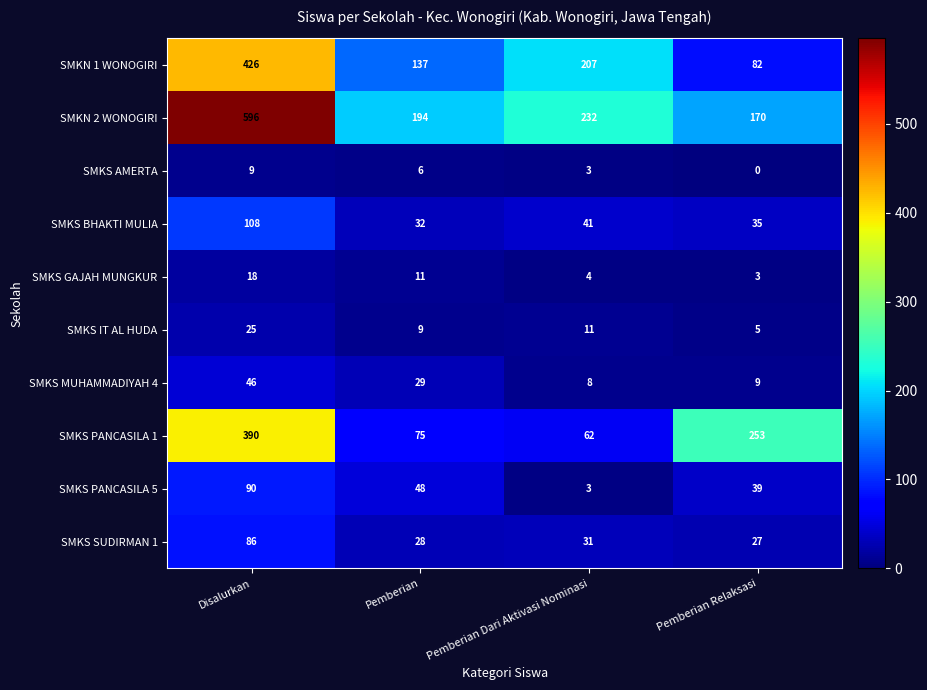

What is the total value across all series at Pemberian Dari Aktivasi Nominasi?

602